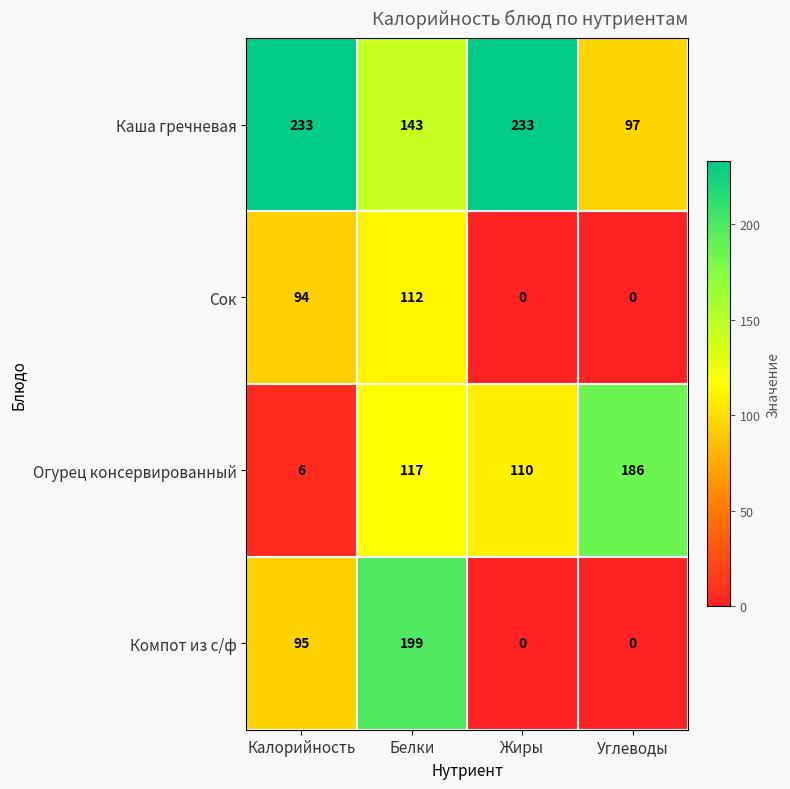

Rank the series at Белки from highest to lowest value.

Компот из с/ф, Каша гречневая, Огурец консервированный, Сок